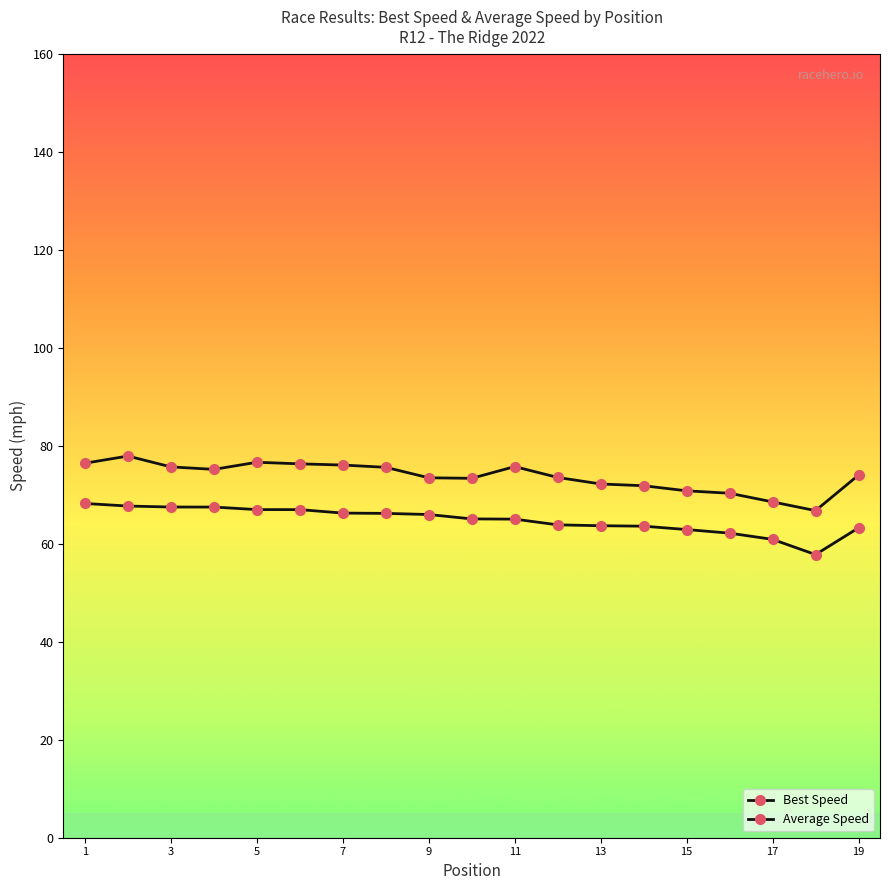

How many lines are shown in the chart?

2